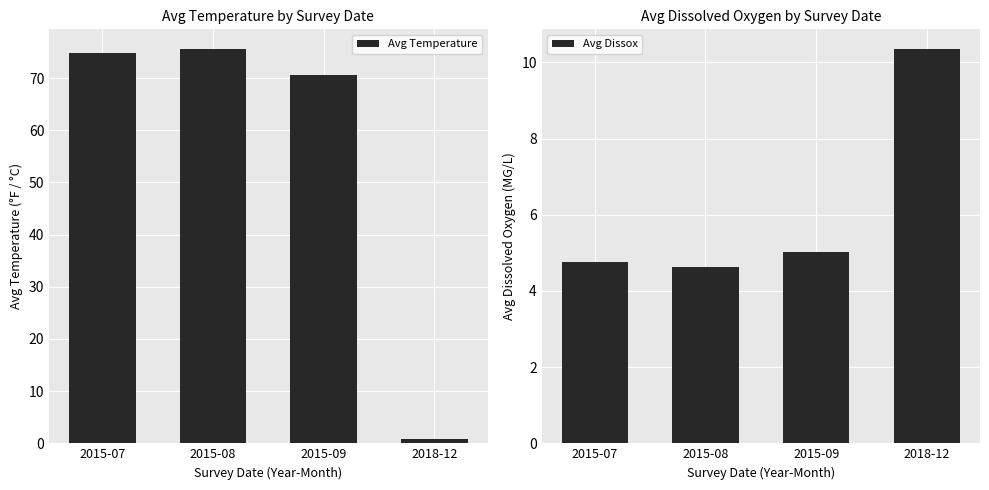

At which label is Avg Temperature closest to 38?

2015-09